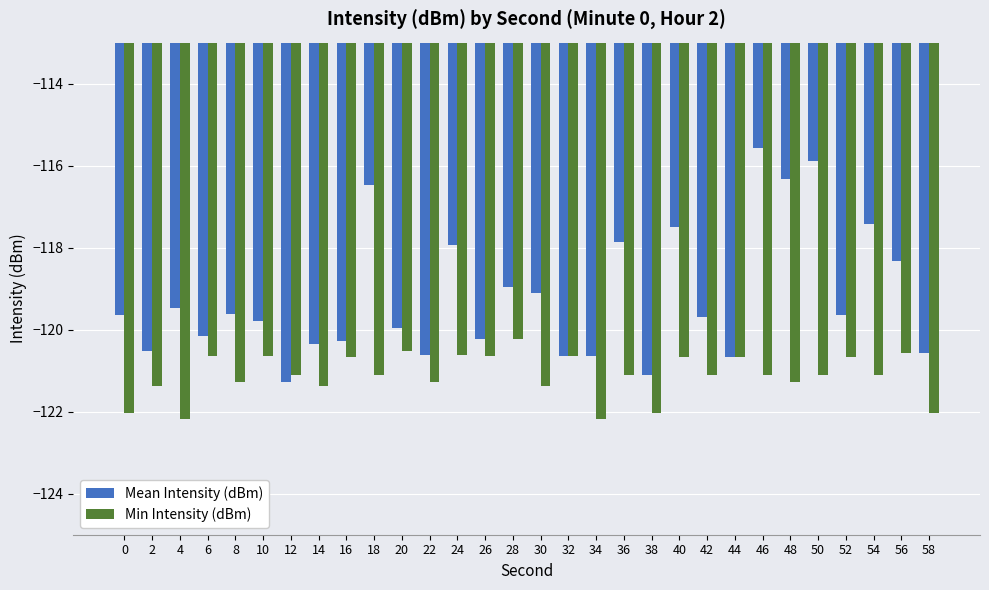

Does the chart contain stacked bars?

No